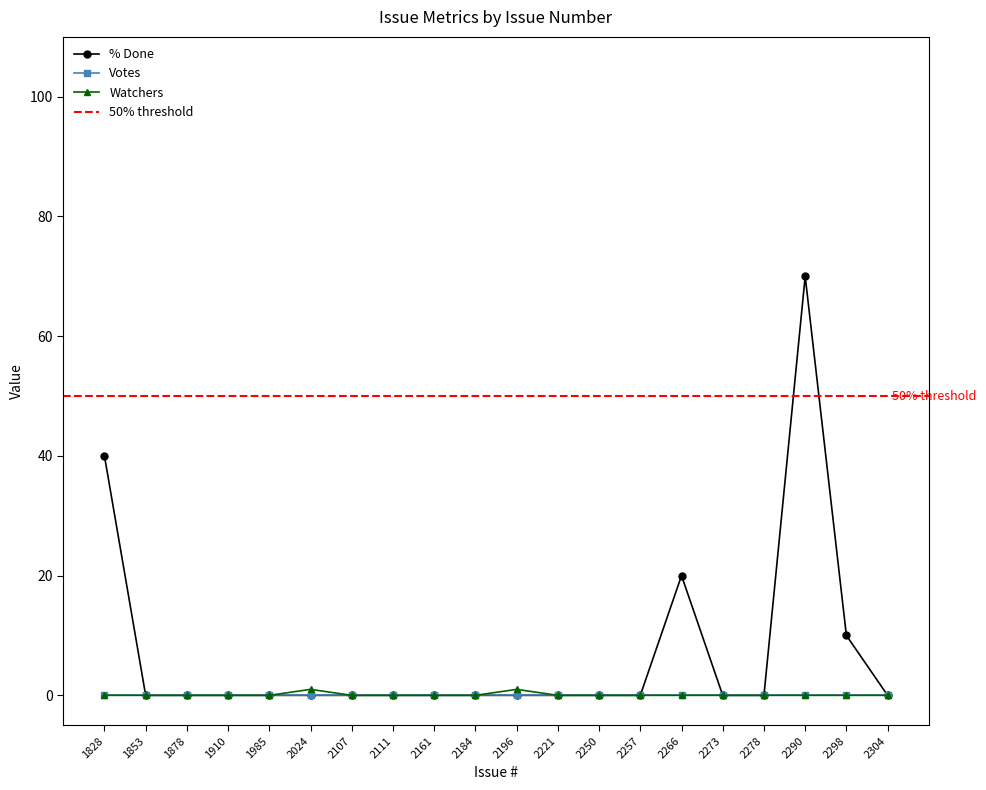

At which label is % Done closest to 35?

1828